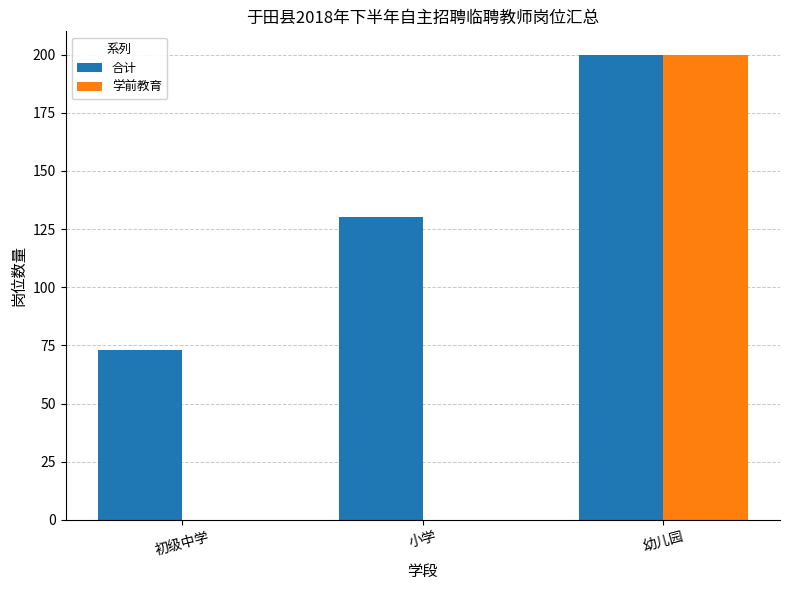

What is the average value of the 学前教育 series?

67